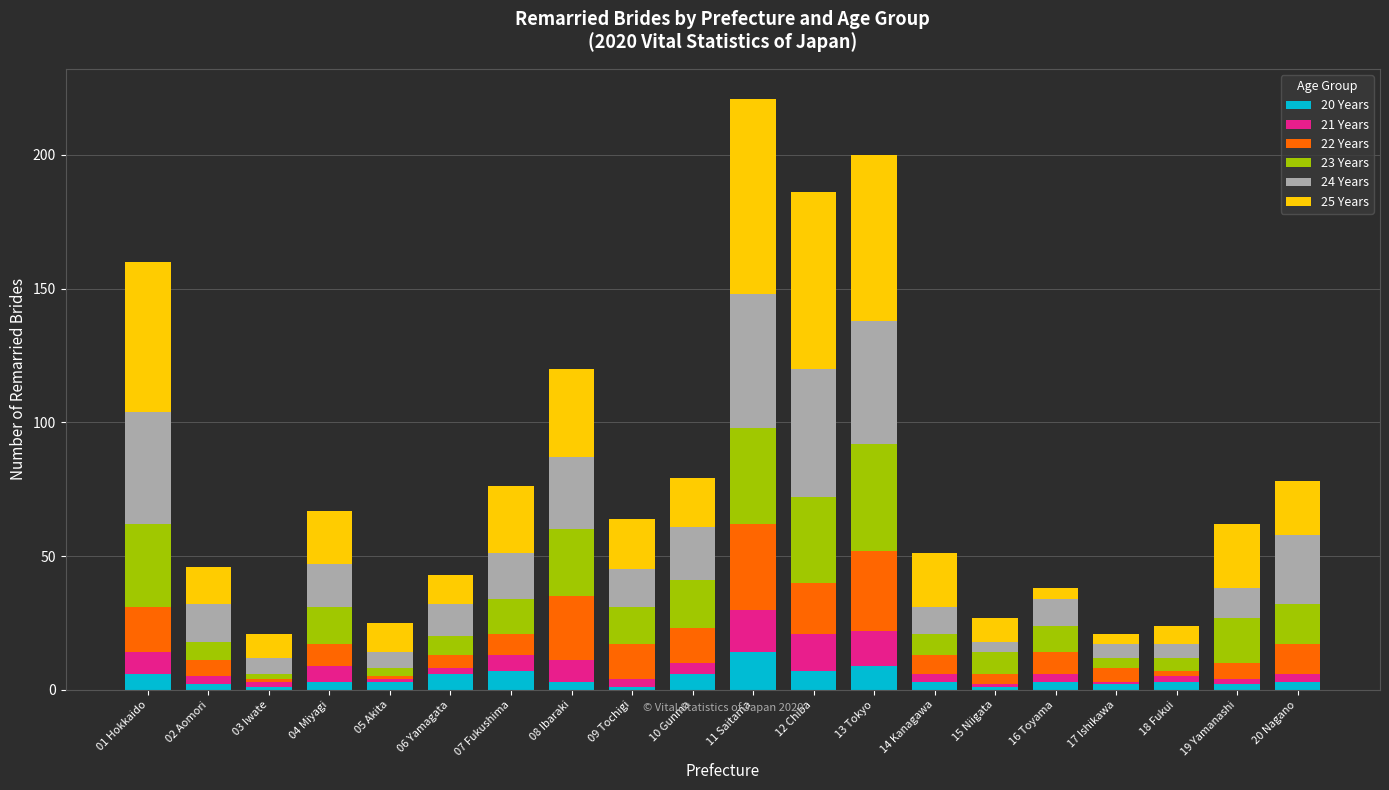

At which label does 20 Years reach its peak?

11 Saitama